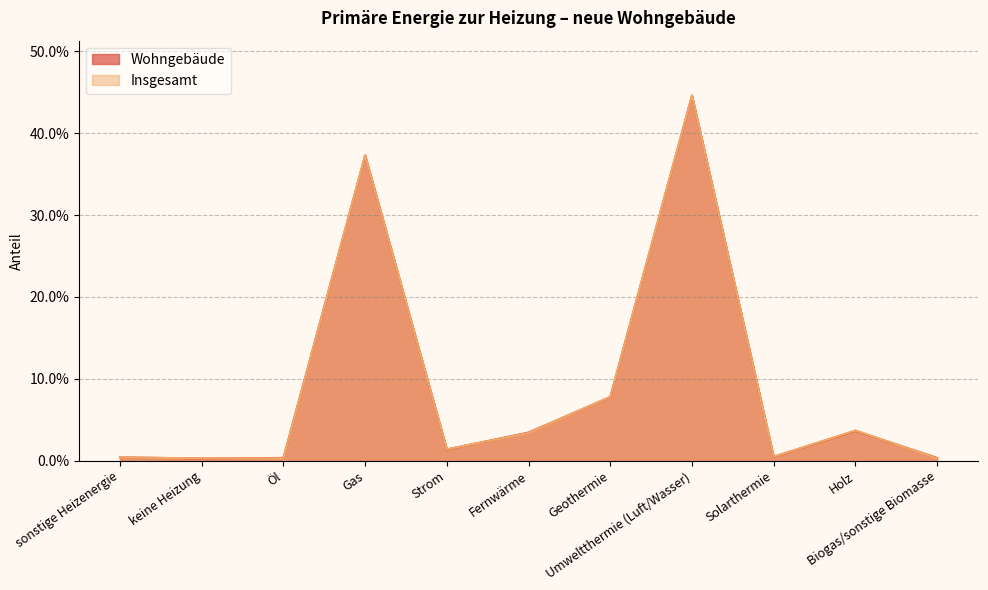

The Insgesamt series shows 0.0 at sonstige Heizenergie. True or false?

True